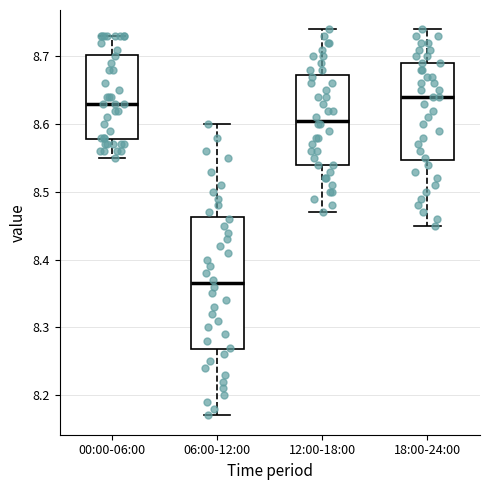

Reading left to right, transcribe this box plot: for each box, give where its median line is, the range the box spans, and where its two whiskers end, as read against the y-axis. The values are not printed on the chart, so give them approximately, as read against the axis.

00:00-06:00: median 8.63, box 8.58 to 8.70, whiskers 8.55 to 8.73
06:00-12:00: median 8.37, box 8.27 to 8.46, whiskers 8.17 to 8.60
12:00-18:00: median 8.61, box 8.54 to 8.67, whiskers 8.47 to 8.74
18:00-24:00: median 8.64, box 8.55 to 8.69, whiskers 8.45 to 8.74